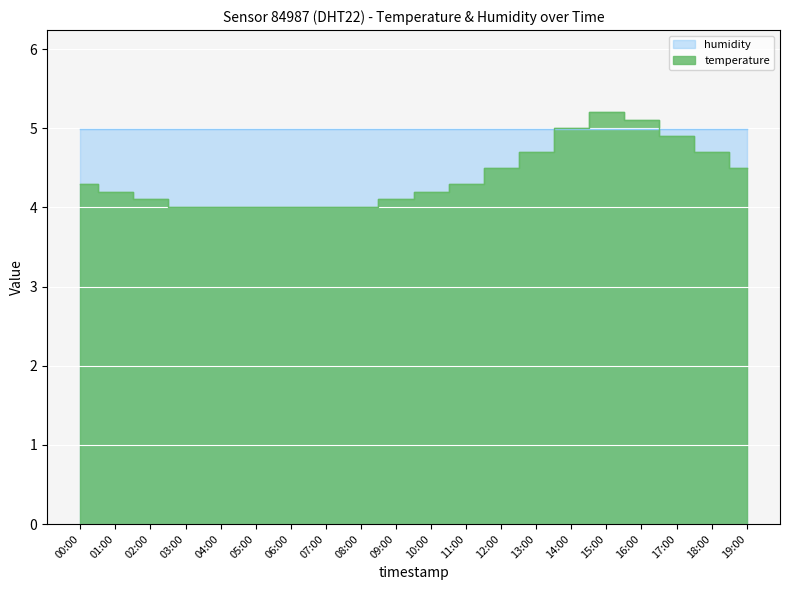

What is the label of the 5th point from the right?

15:00